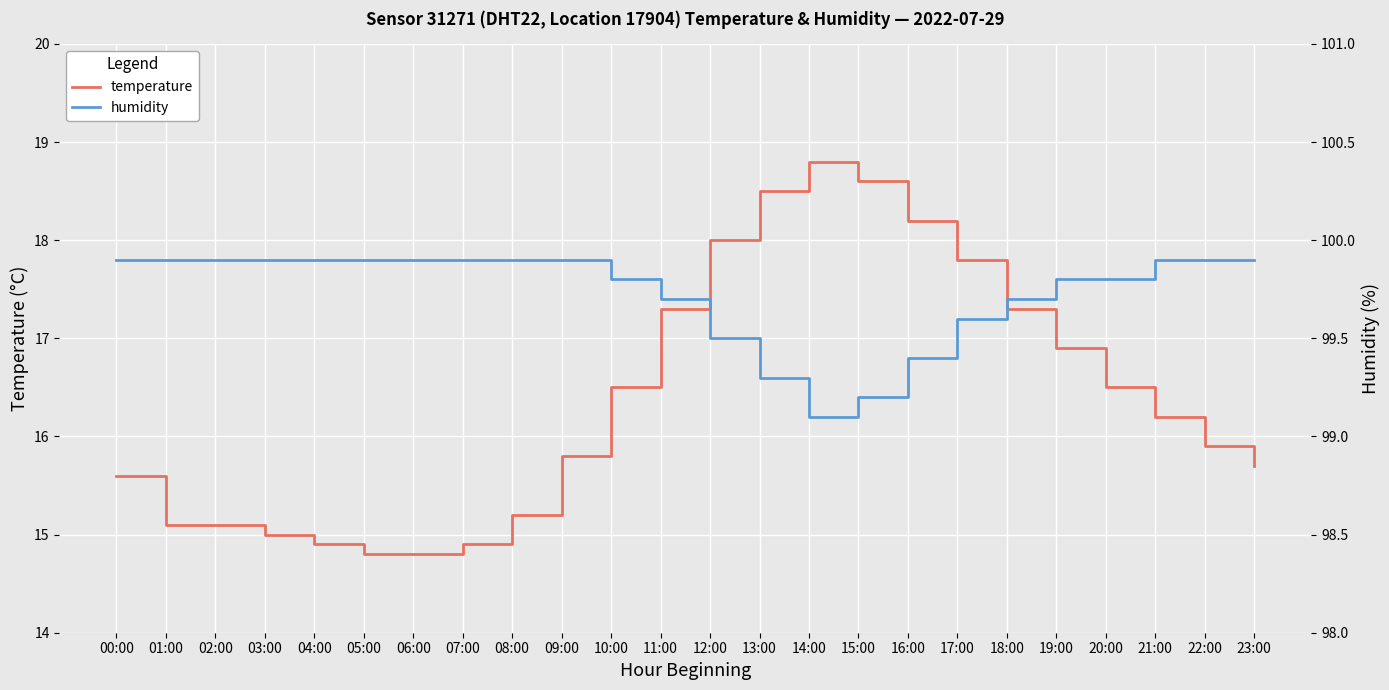

Rank the series by their average value, from highest to lowest.

humidity, temperature